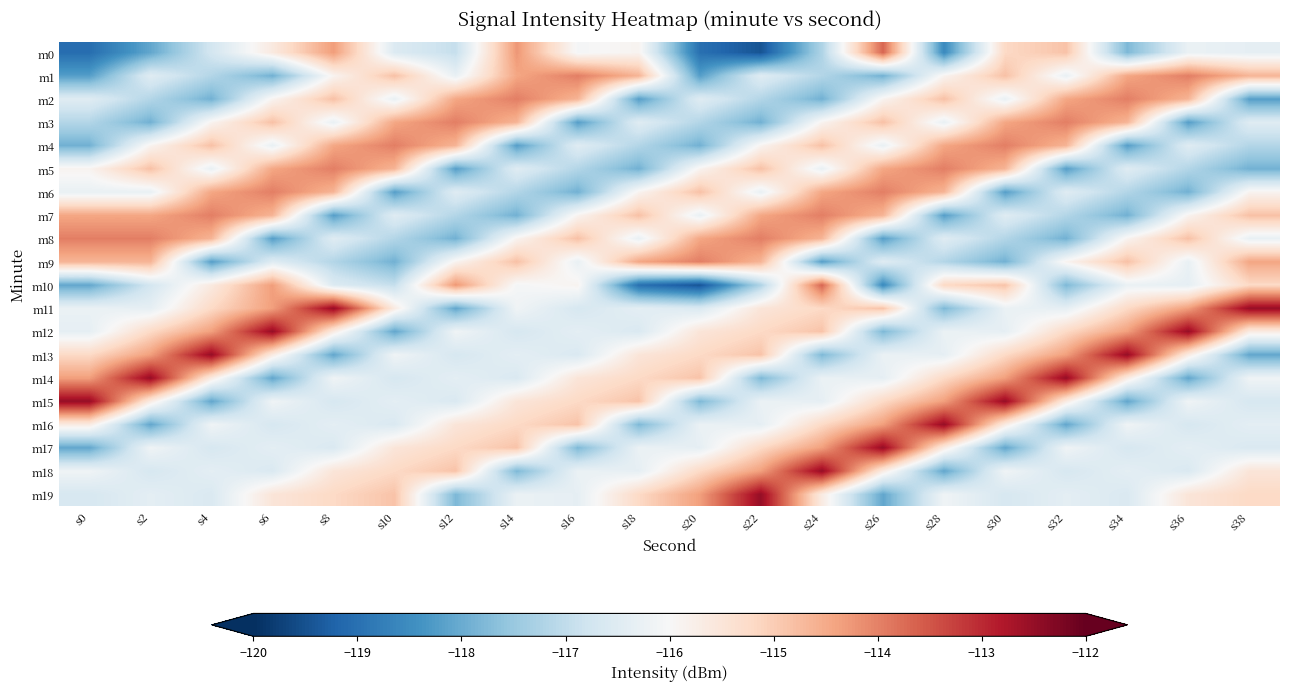

Count the number of categories in the chart.

20